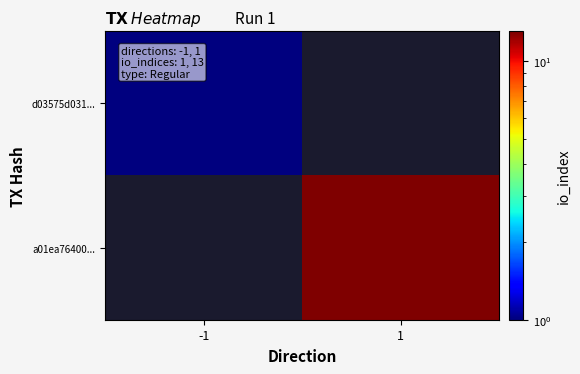

How many data points does each series have?

2